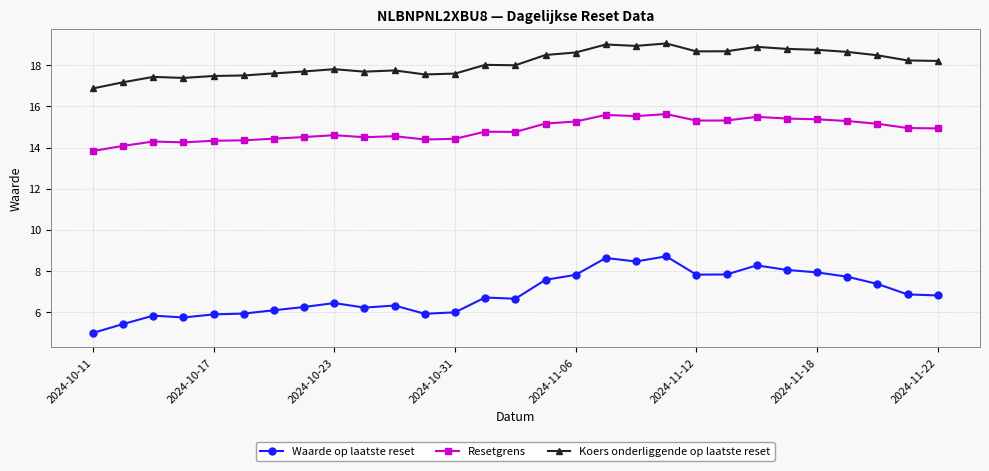

How many data points in Resetgrens are above 14?

28